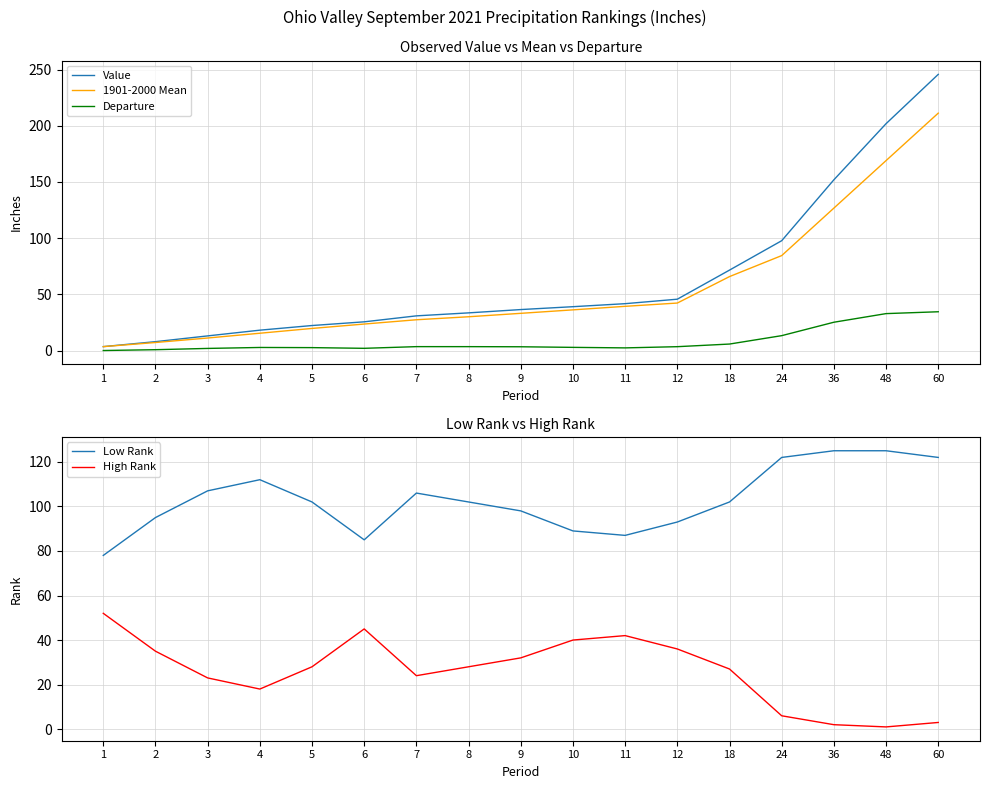

What is the lowest value of the 1901-2000 Mean series?

3.5